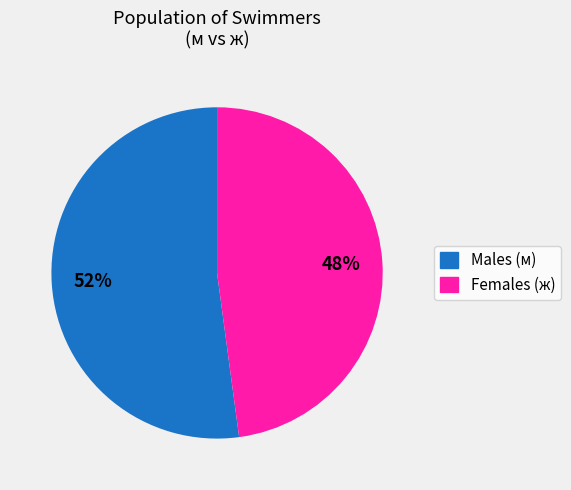

To the nearest percent, what is the difference between the largest and smallest slice percentages?

4%